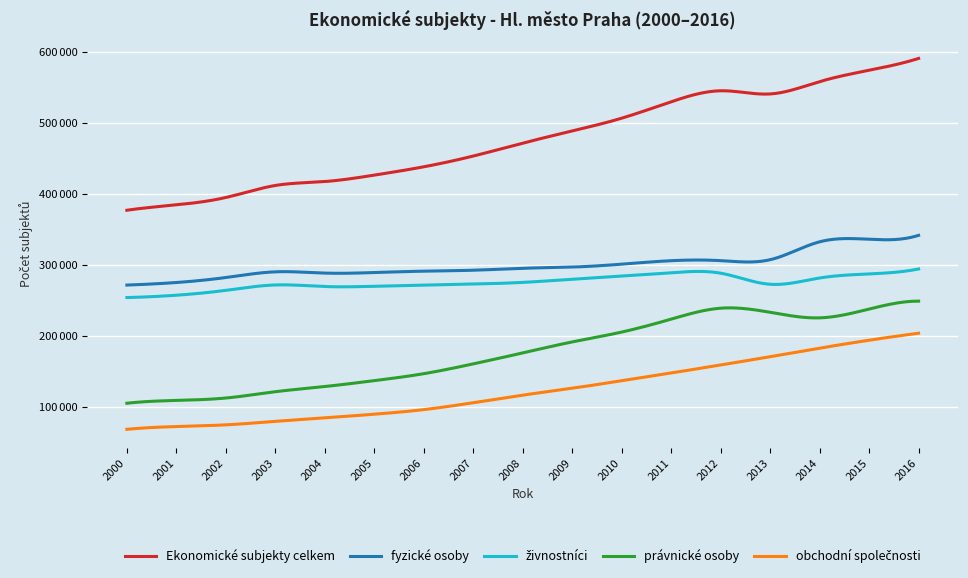

Does the chart have visible grid lines?

Yes